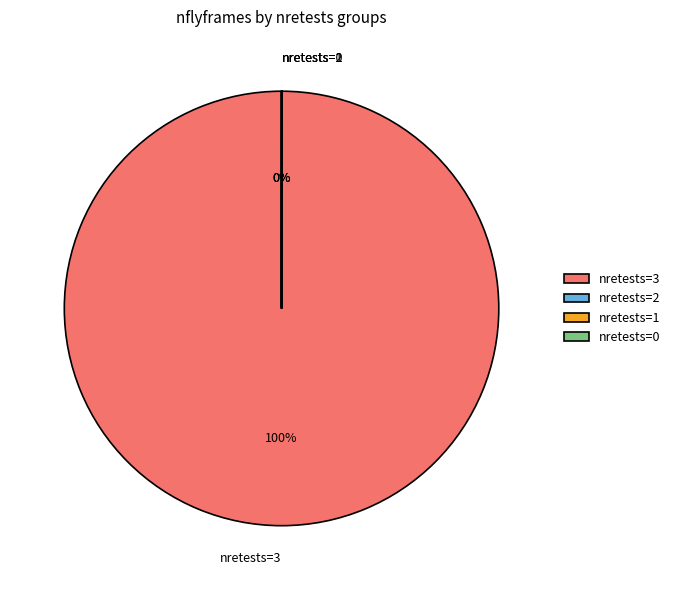

Which category accounts for the majority?

nretests=3